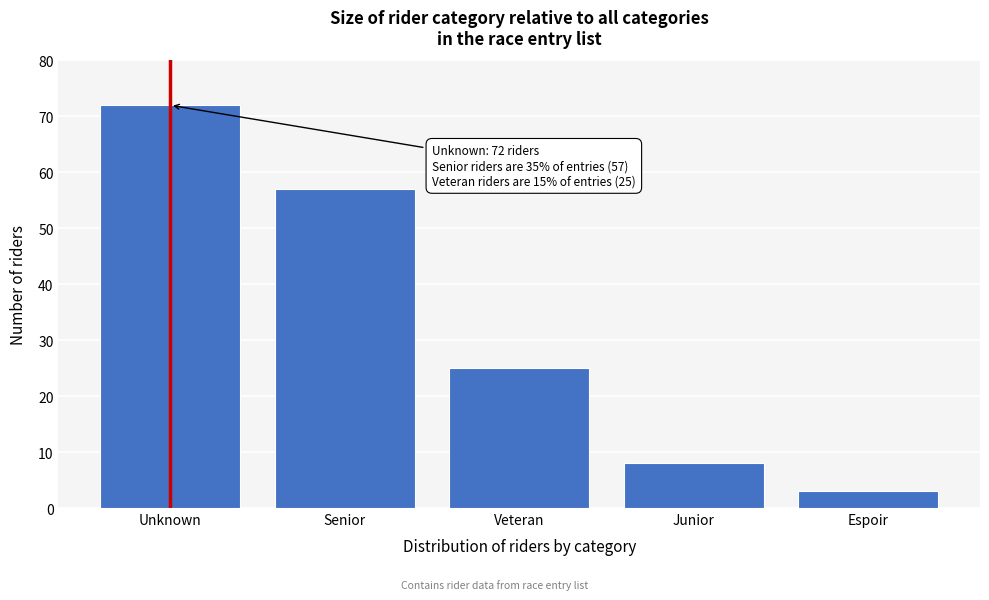

Reading left to right, list all the values displayed in this chart.

72	57	25	8	3